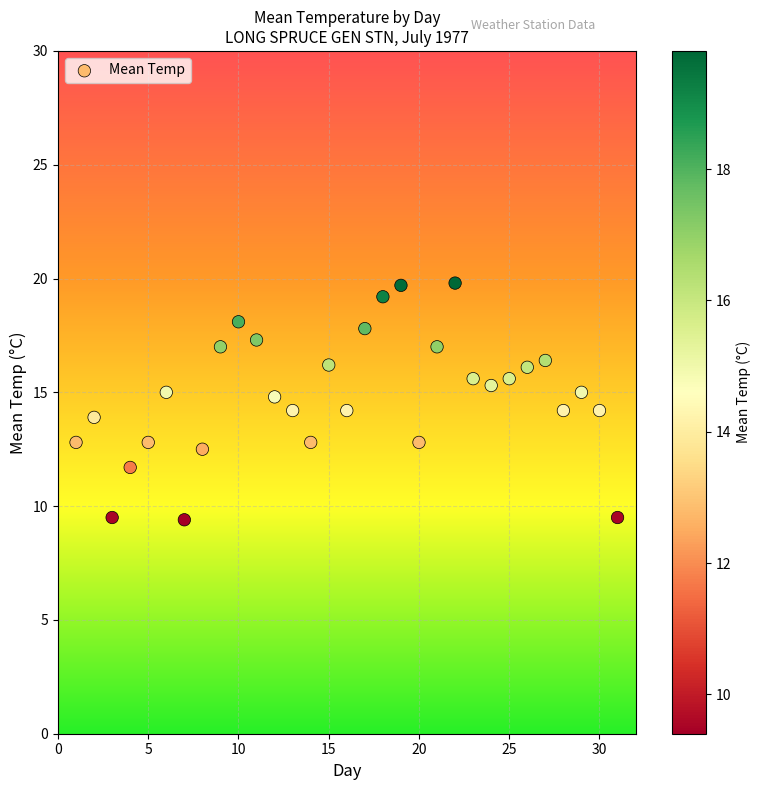

What is the range of Y values (max minus min)?

10.4